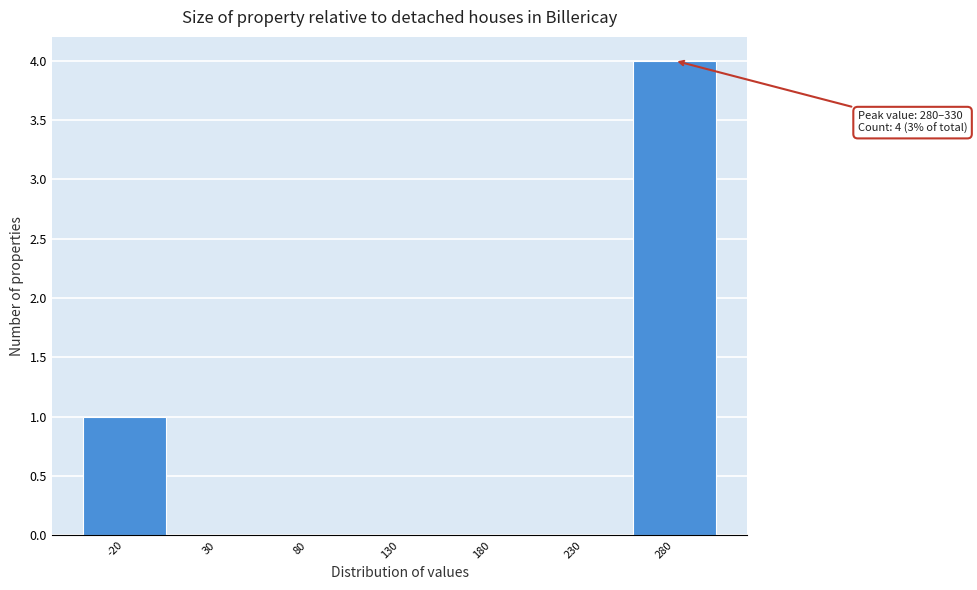

Reading left to right, what are all the values shown in this chart?

-20=1	30=0	80=0	130=0	180=0	230=0	280=4